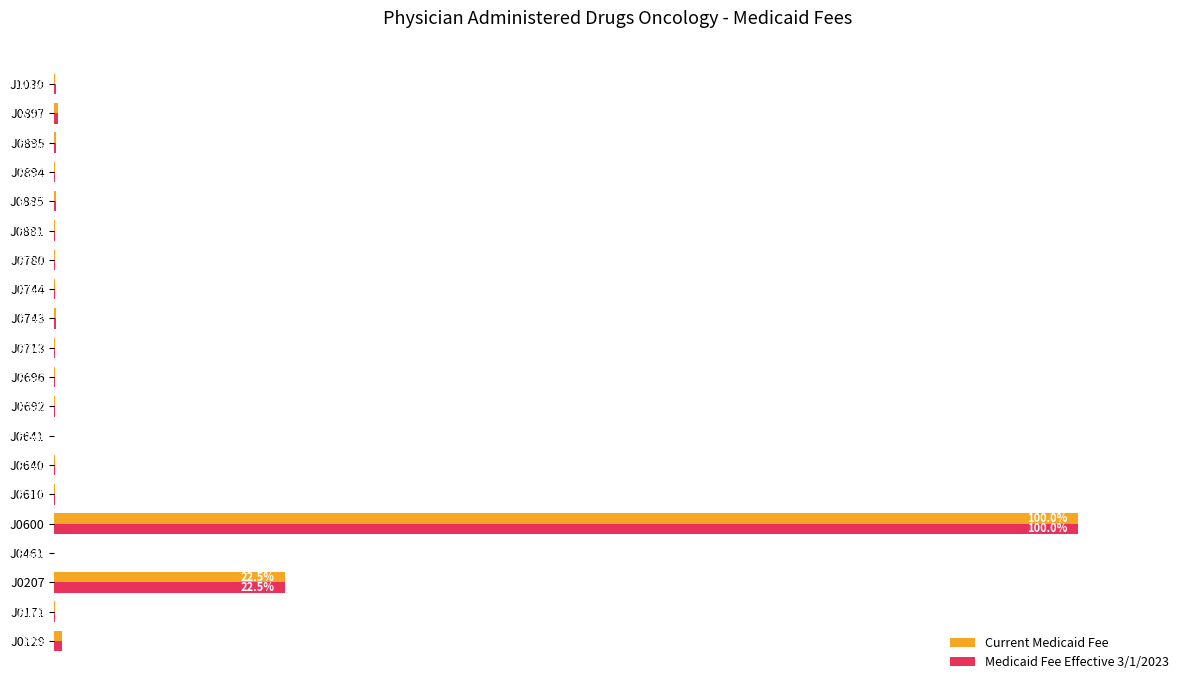

Is the value of Current Medicaid Fee at J0780 greater than the value of Medicaid Fee Effective 3/1/2023 at J0897?

No